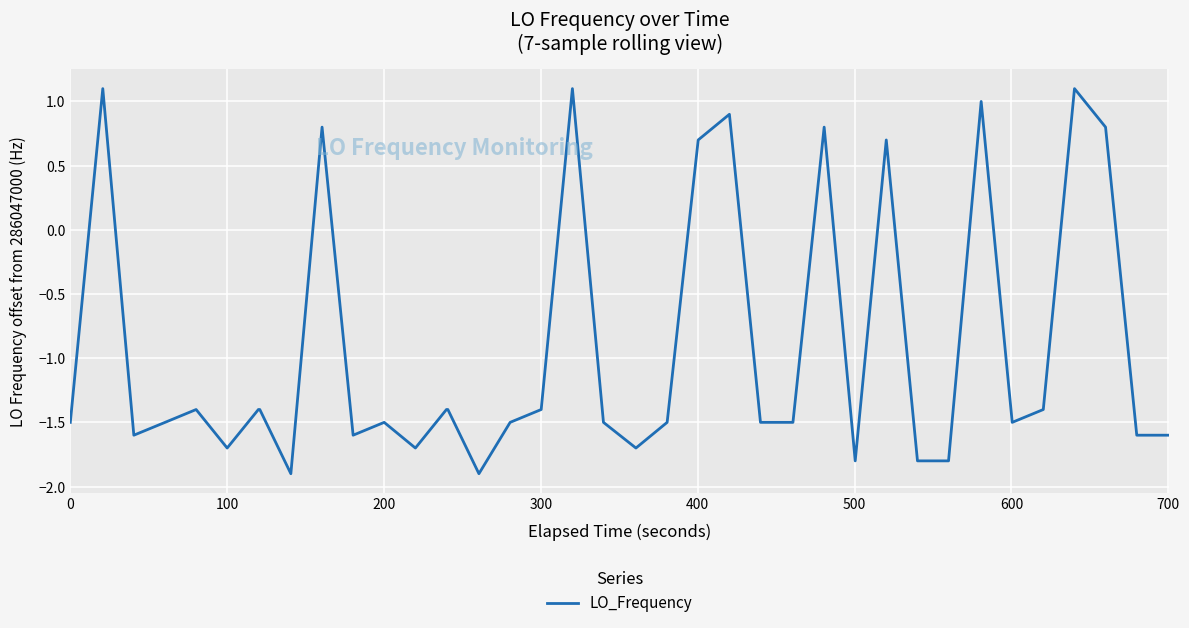

Does the chart display data point markers on the line(s)?

No